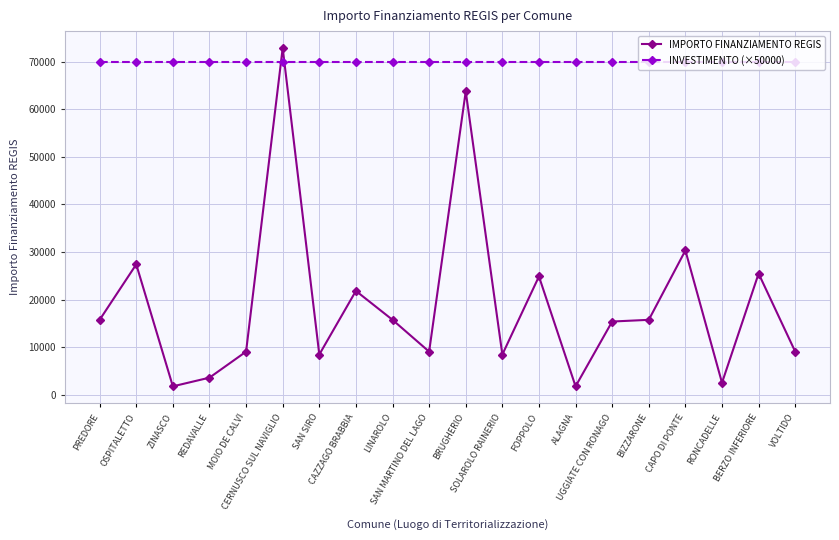

What is the average value of the INVESTIMENTO (×50000) series?

70000